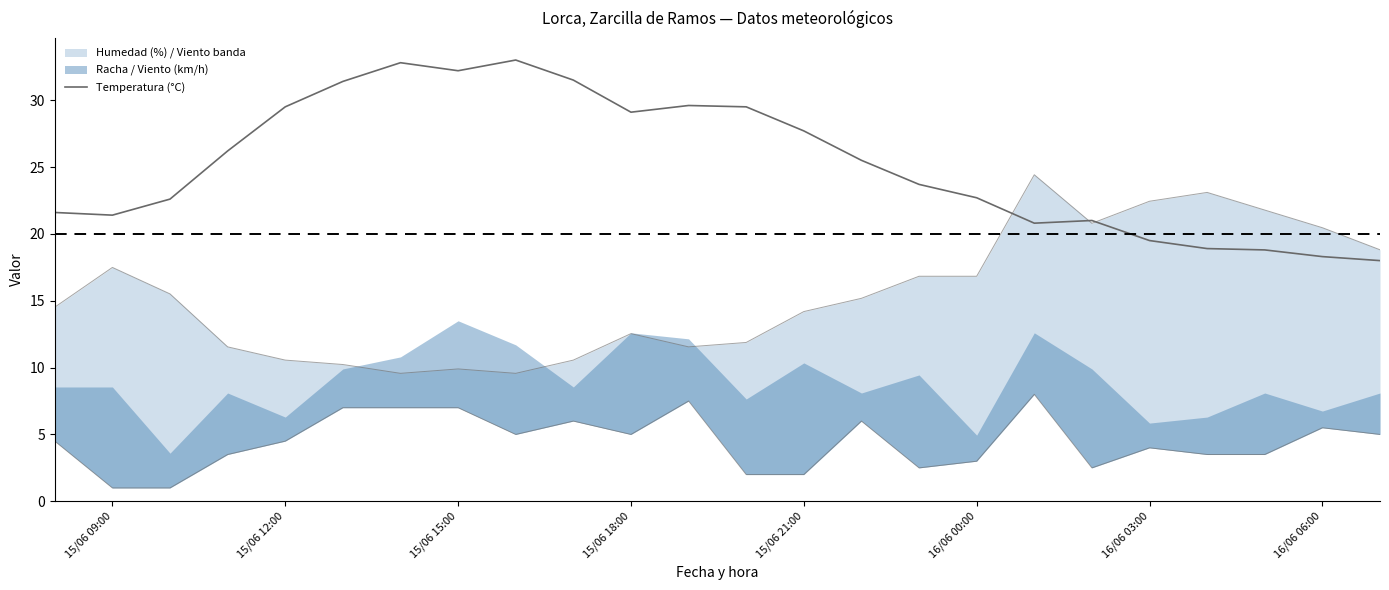

How many lines are shown in the chart?

1